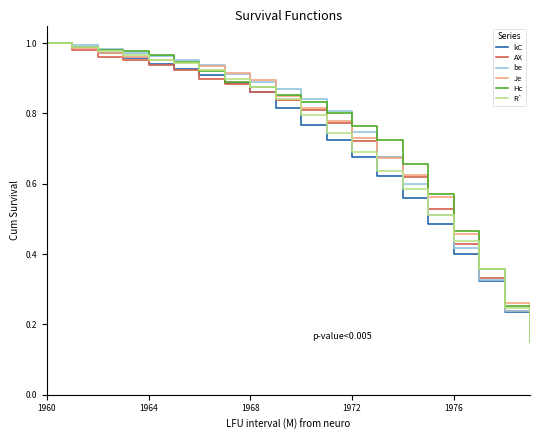

What is the difference between the maximum and minimum values in the Hc series?

0.8